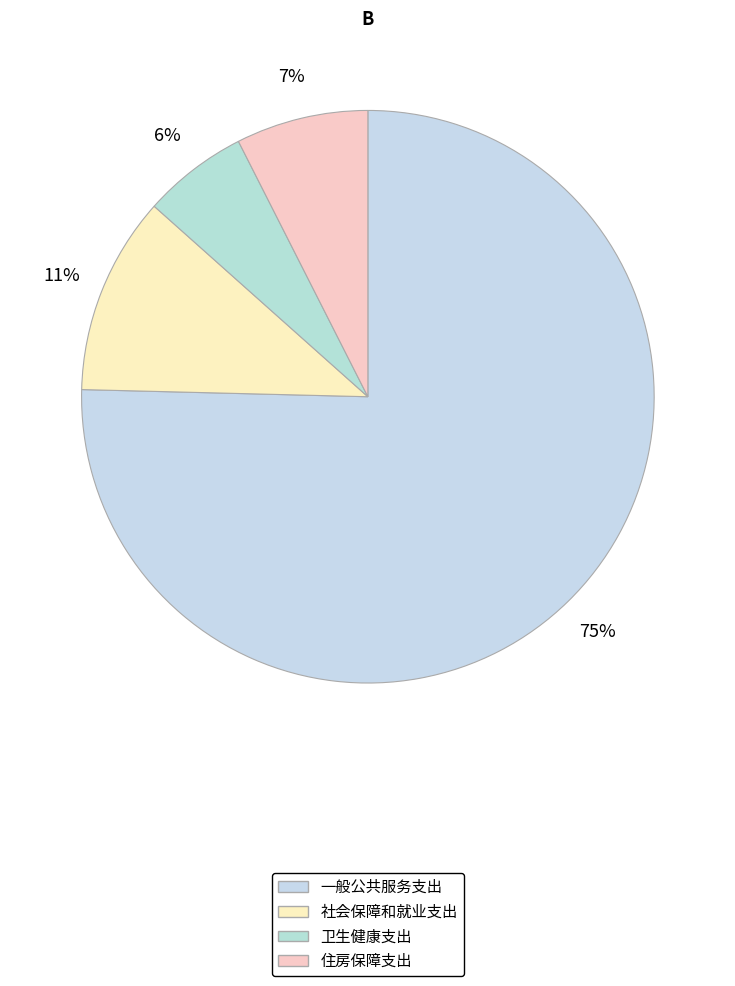

The 卫生健康支出 slice represents 6% of the pie. True or false?

True